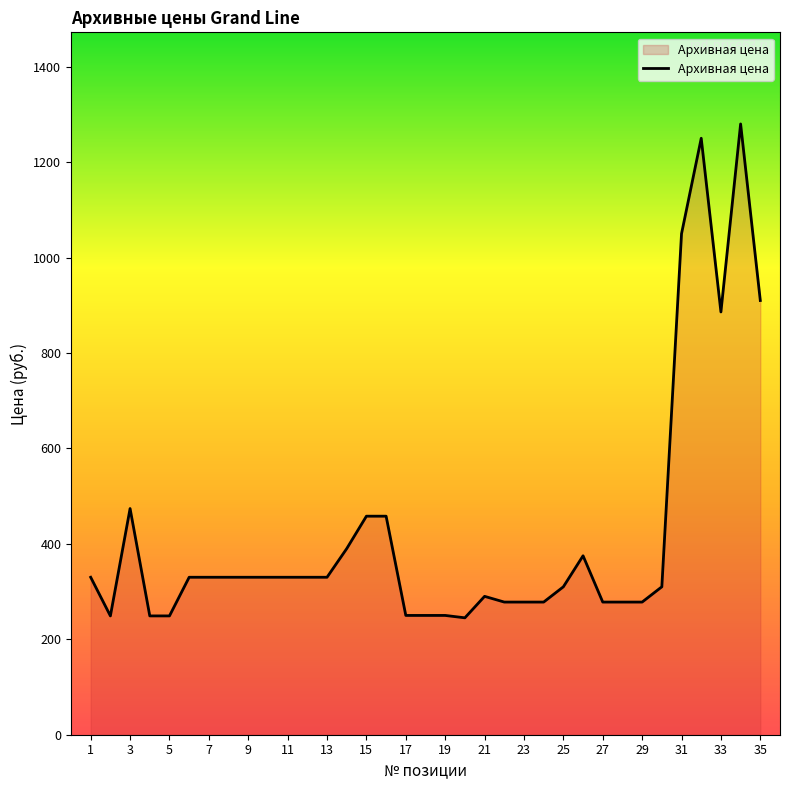

What is the smallest value displayed?

245